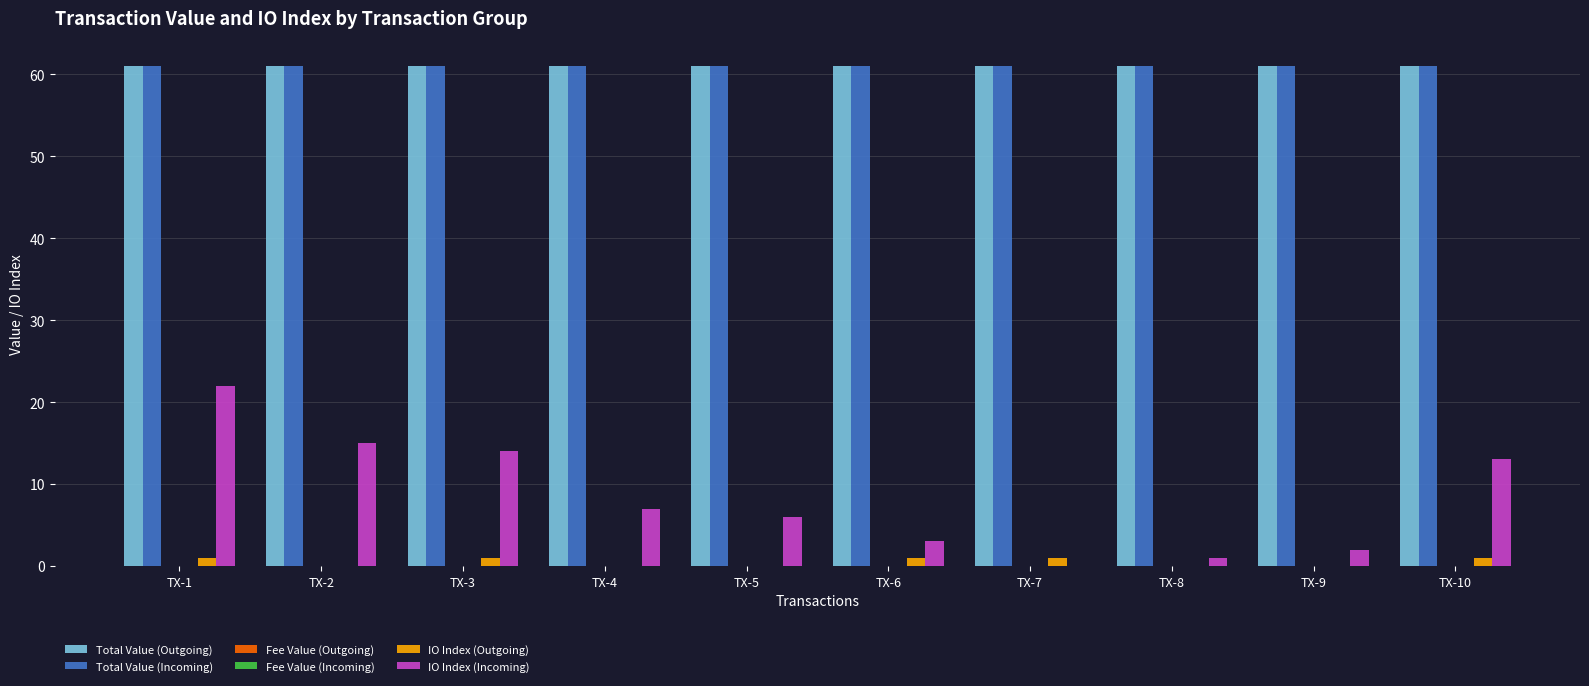

What is the sum of the IO Index (Outgoing) values at TX-10 and TX-1?

2.0